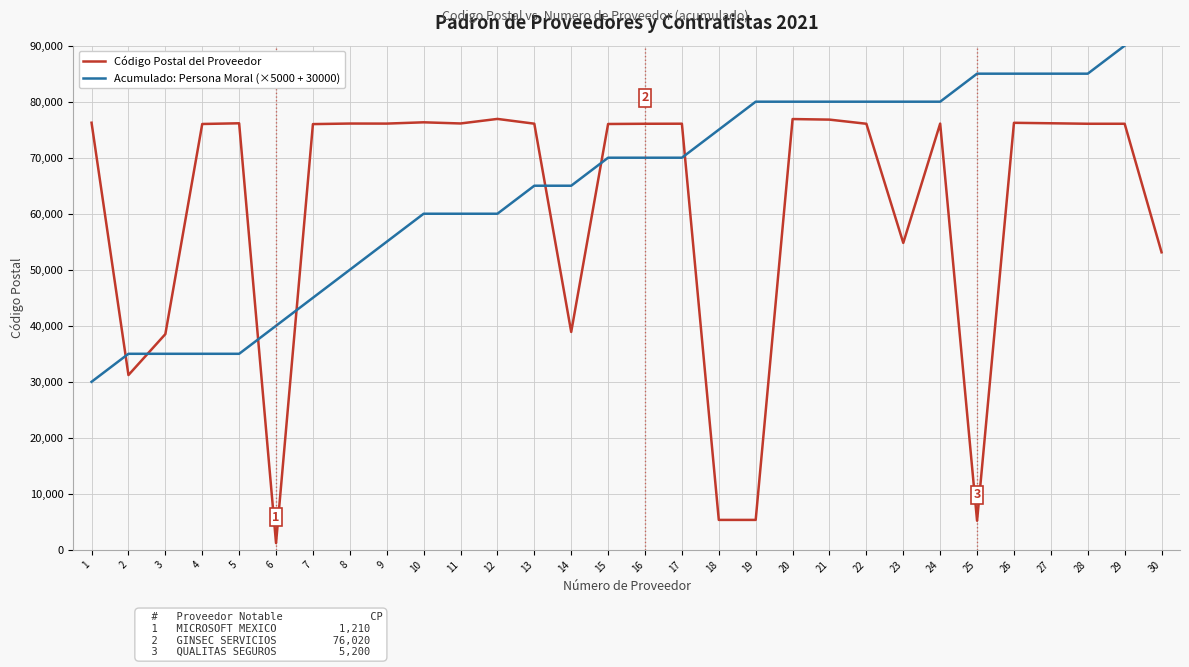

Reading left to right, extract all data points from this chart.

Código Postal del Proveedor: 1=76246	2=31205	3=38512	4=76020	5=76146	6=1210	7=76000	8=76099	9=76090	10=76320	11=76113	12=76925	13=76074	14=38900	15=76020	16=76060	17=76070	18=5349	19=5349	20=76901	21=76800	22=76060	23=54789	24=76090	25=5200	26=76230	27=76148	28=76060	29=76060	30=53115
Acumulado: Persona Moral (×5000 + 30000): 1=30000	2=35000	3=35000	4=35000	5=35000	6=40000	7=45000	8=50000	9=55000	10=60000	11=60000	12=60000	13=65000	14=65000	15=70000	16=70000	17=70000	18=75000	19=80000	20=80000	21=80000	22=80000	23=80000	24=80000	25=85000	26=85000	27=85000	28=85000	29=90000	30=95000